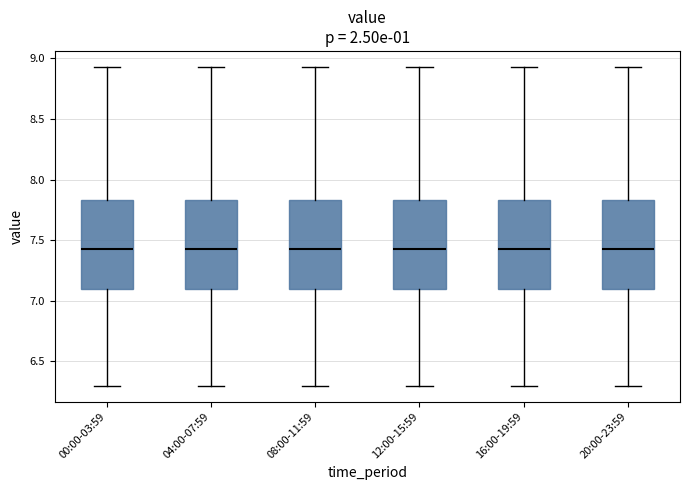

Reading left to right, transcribe this box plot: for each box, give where its median line is, the range the box spans, and where its two whiskers end, as read against the y-axis. The values are not printed on the chart, so give them approximately, as read against the axis.

00:00-03:59: median 7.45, box 7.10 to 7.85, whiskers 6.30 to 8.95
04:00-07:59: median 7.45, box 7.10 to 7.85, whiskers 6.30 to 8.95
08:00-11:59: median 7.45, box 7.10 to 7.85, whiskers 6.30 to 8.95
12:00-15:59: median 7.45, box 7.10 to 7.85, whiskers 6.30 to 8.95
16:00-19:59: median 7.45, box 7.10 to 7.85, whiskers 6.30 to 8.95
20:00-23:59: median 7.45, box 7.10 to 7.85, whiskers 6.30 to 8.95